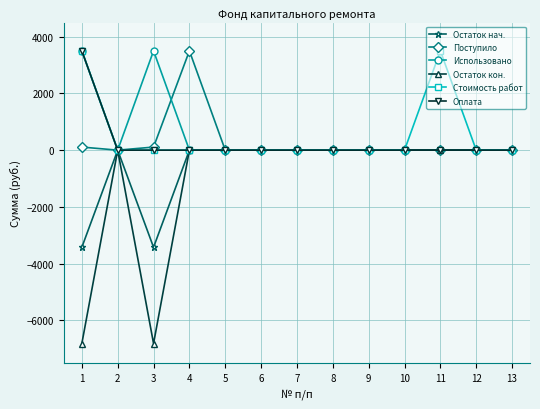

What is the smallest value displayed?

-6818.8